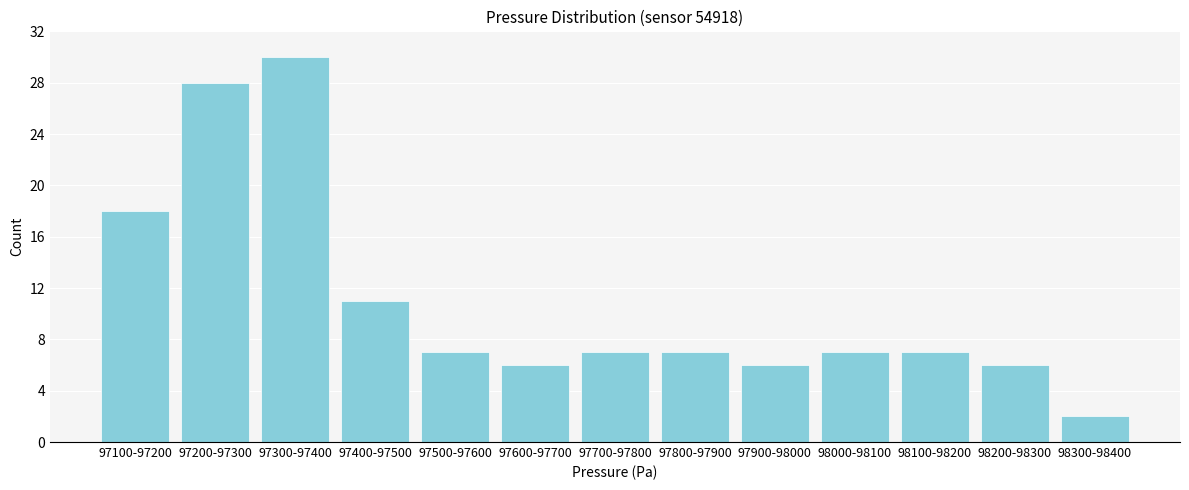

Reading left to right, list all the values displayed in this chart.

97100-97200=18	97200-97300=28	97300-97400=30	97400-97500=11	97500-97600=7	97600-97700=6	97700-97800=7	97800-97900=7	97900-98000=6	98000-98100=7	98100-98200=7	98200-98300=6	98300-98400=2